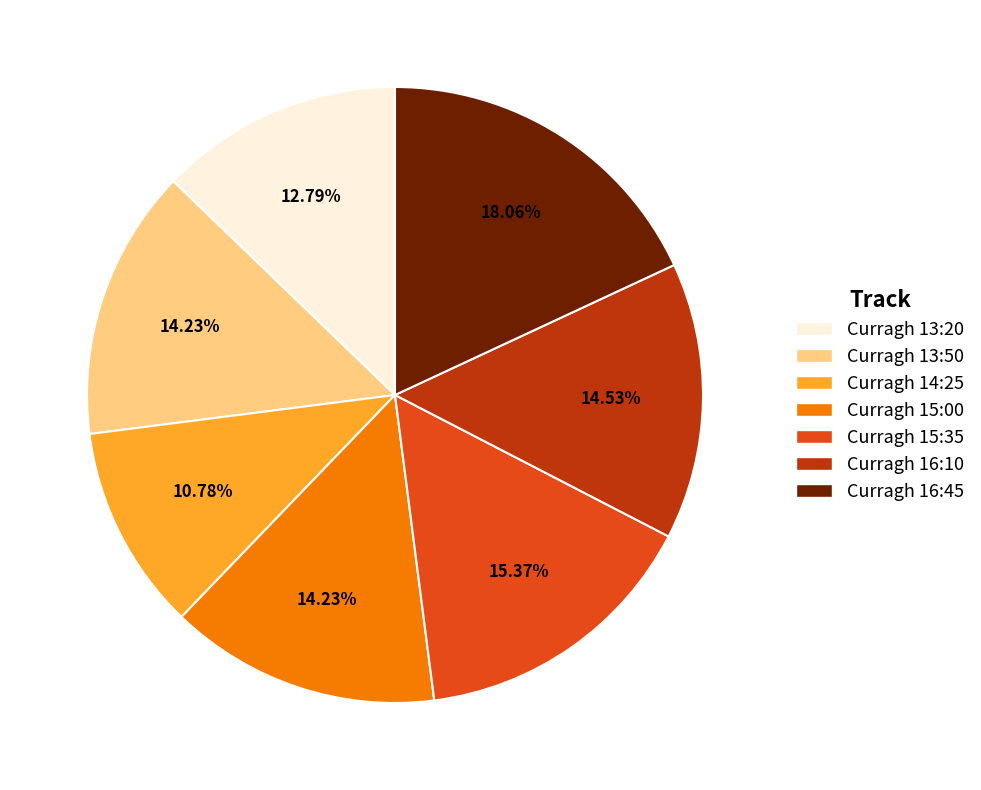

To the nearest percent, what portion does Curragh 15:35 represent?

15%